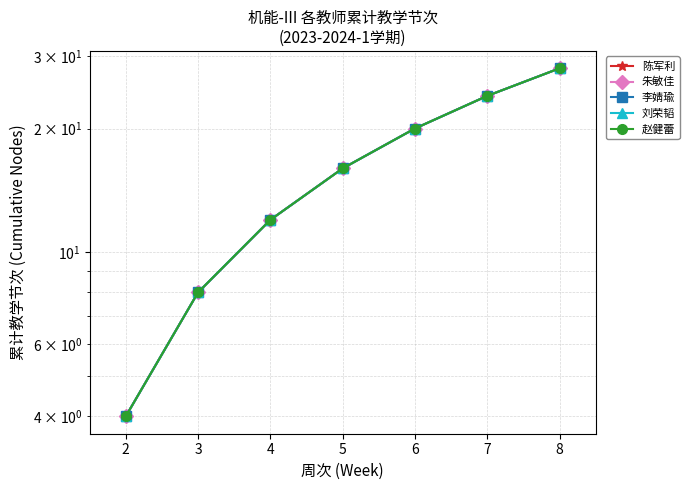

Which series has the largest total across all categories?

陈军利